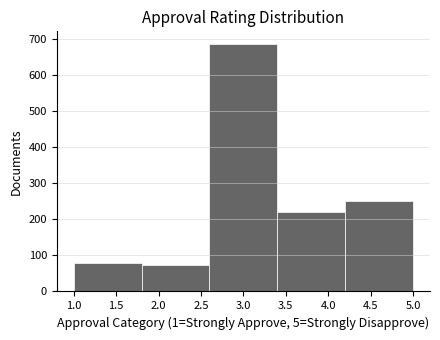

Over which range of the x-axis is the bar tallest?

2.6 to 3.4